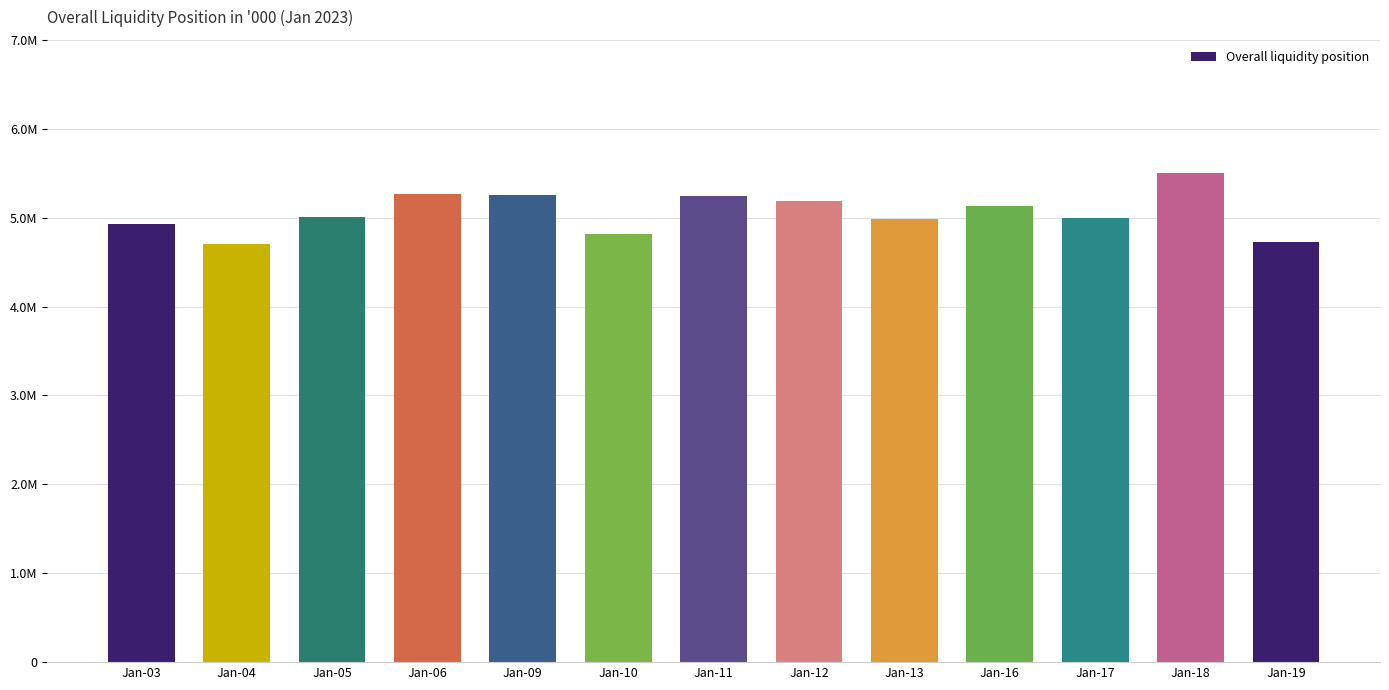

Where does the data first go above 5002484?

Jan-05